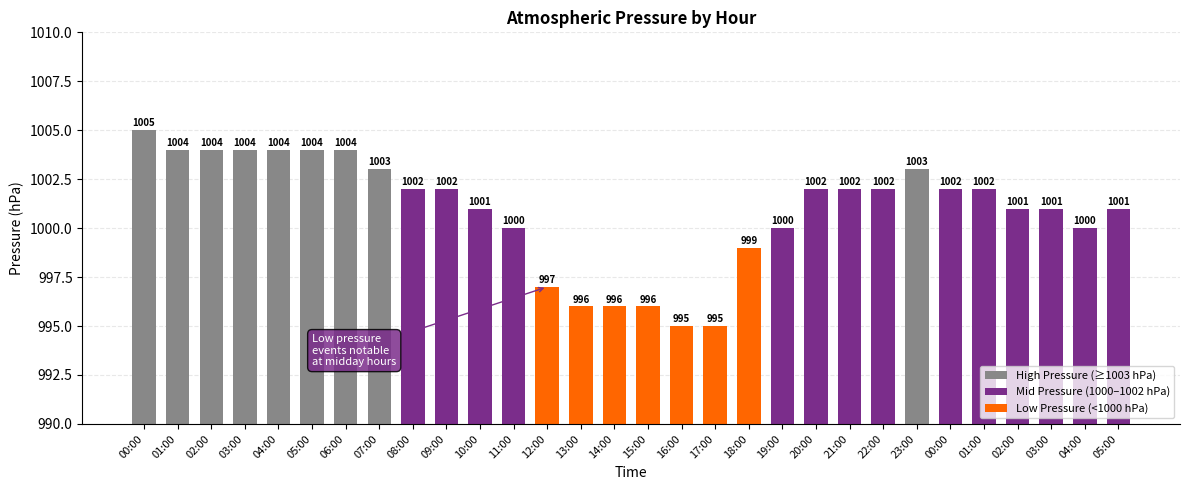

How many bars are there in total?

30